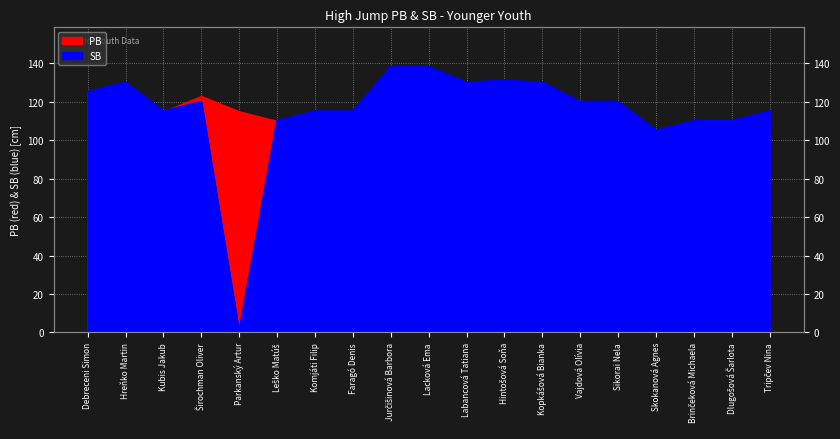

What is the label of the 1st point from the right?

Tripčev Nina